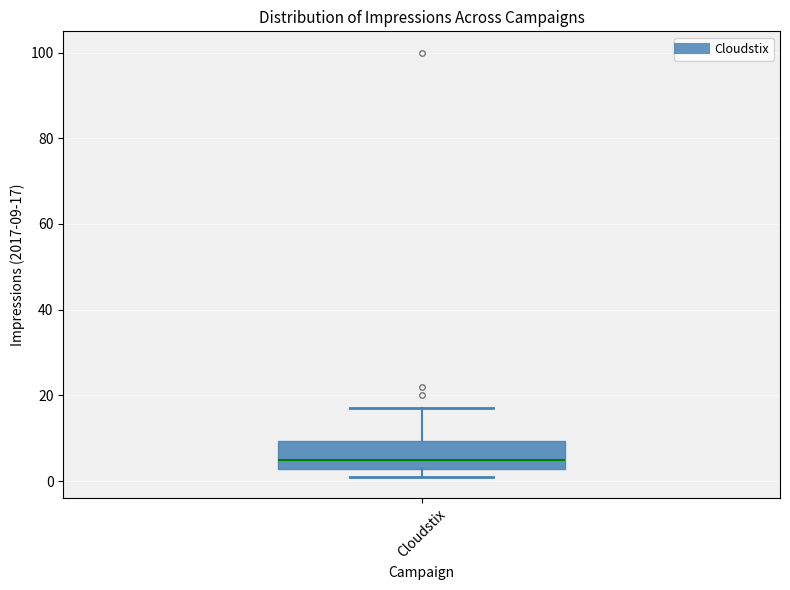

Transcribe this box plot: give where the median line is, the range the box spans, and where the two whiskers end, as read against the y-axis. The values are not printed on the chart, so give them approximately, as read against the axis.

median 6, box 2 to 10, whiskers 2 (just below the box's lower edge) to 18